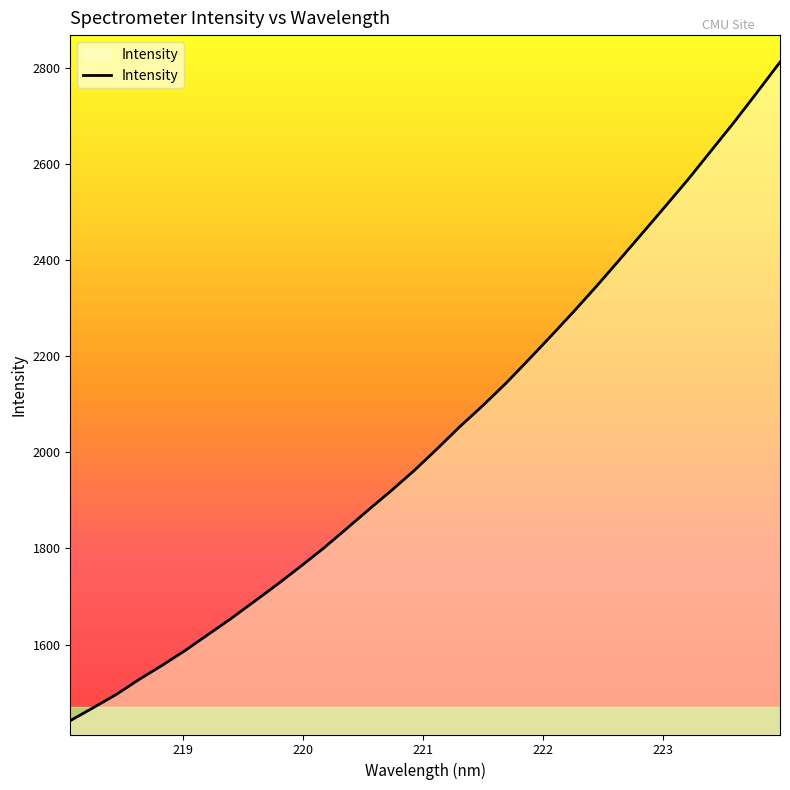

What is the difference between the maximum and minimum values?

1370.8